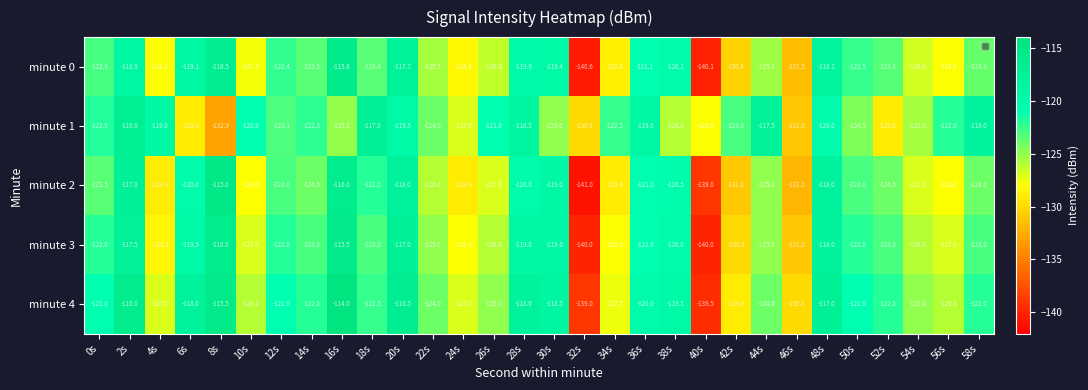

What is the greatest value displayed?

-114.0